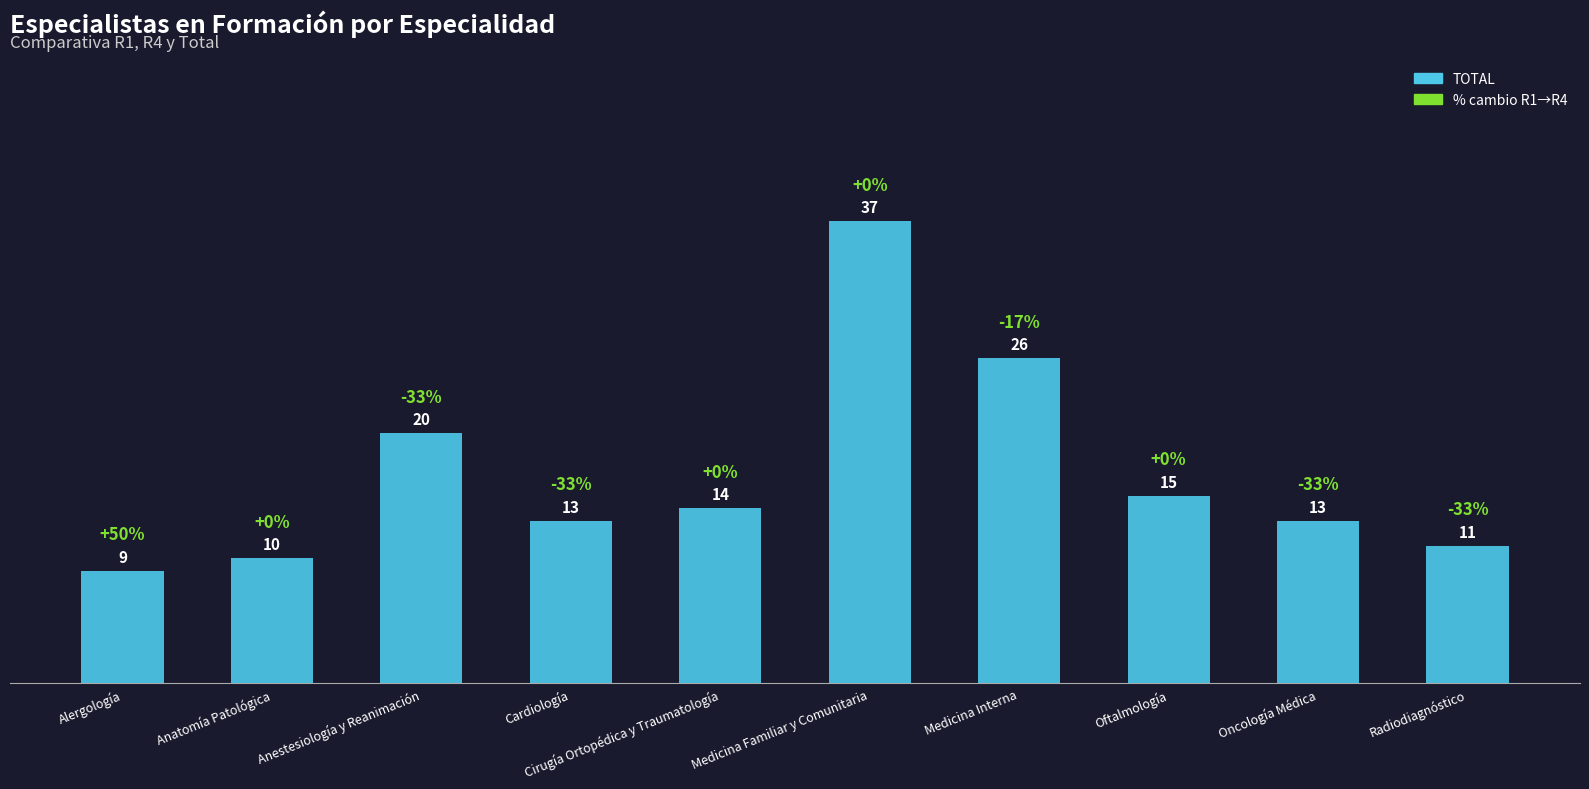

Reading left to right, what are all the values shown in this chart?

9	10	20	13	14	37	26	15	13	11